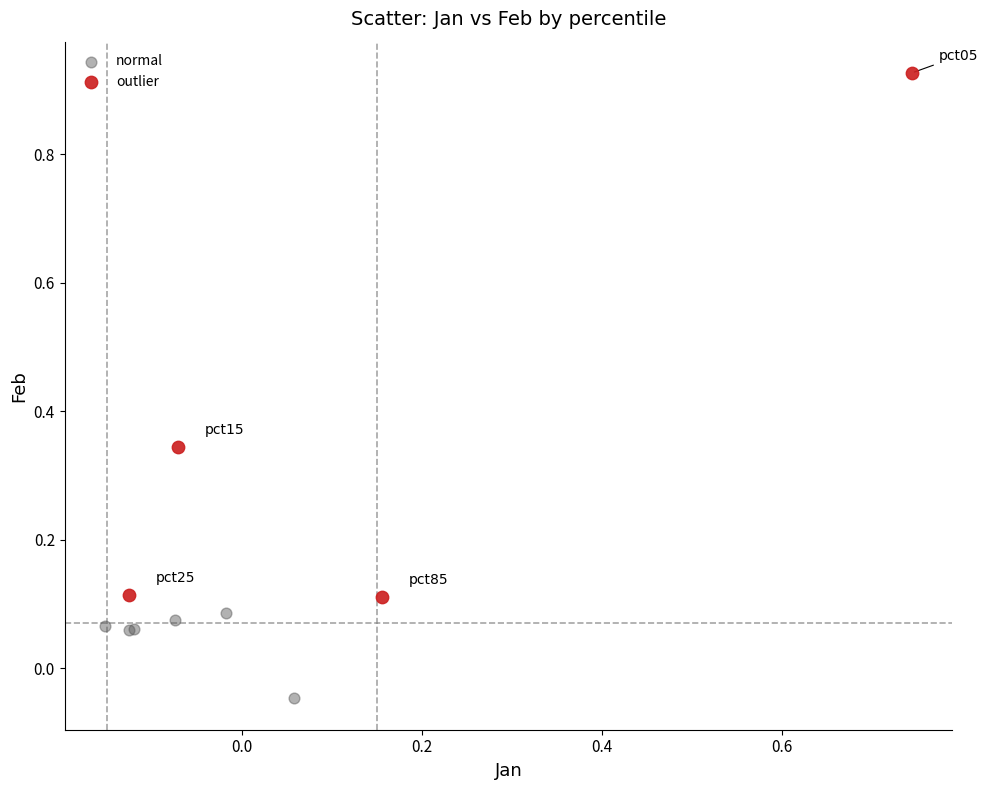

Which series has the widest spread of Y values?

outlier